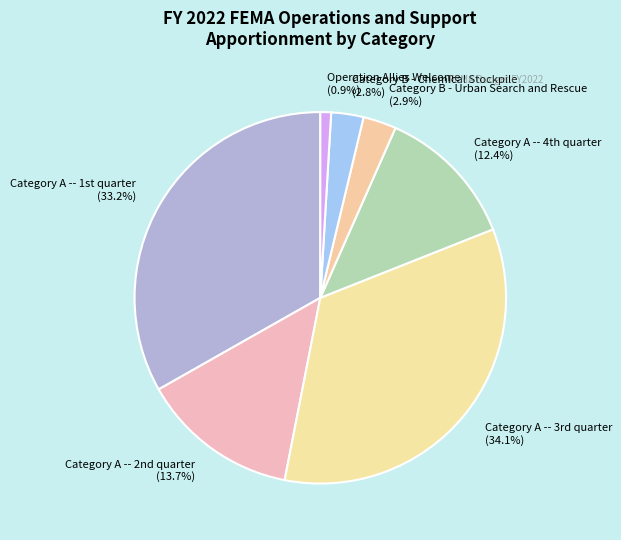

Which slice is the largest?

Category A -- 3rd quarter